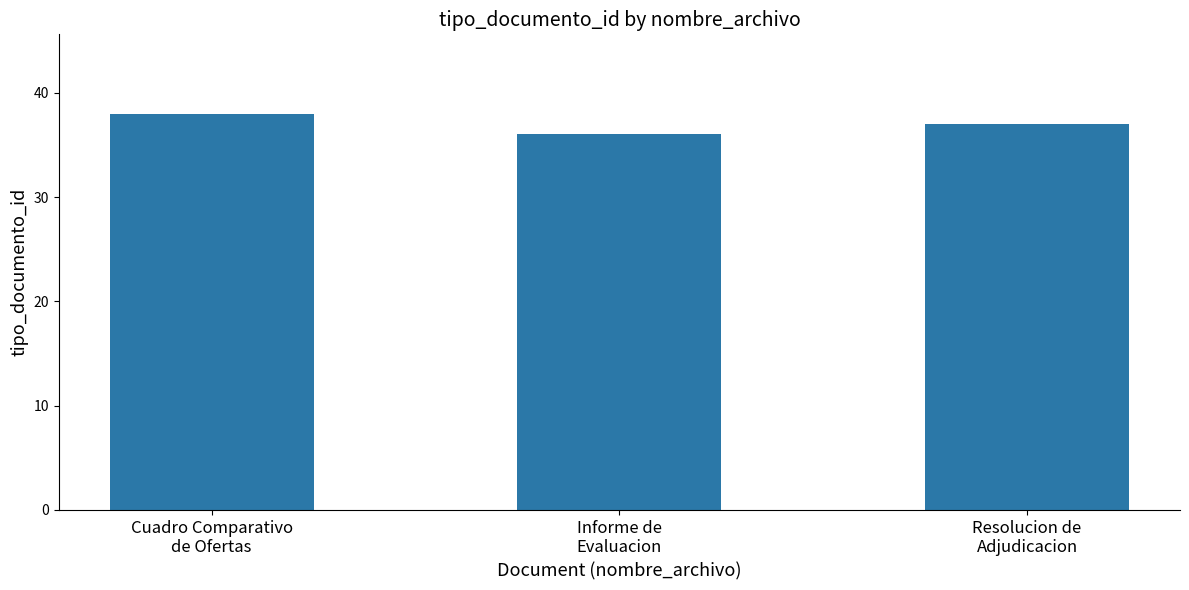

What is the difference between the maximum and minimum values?

2